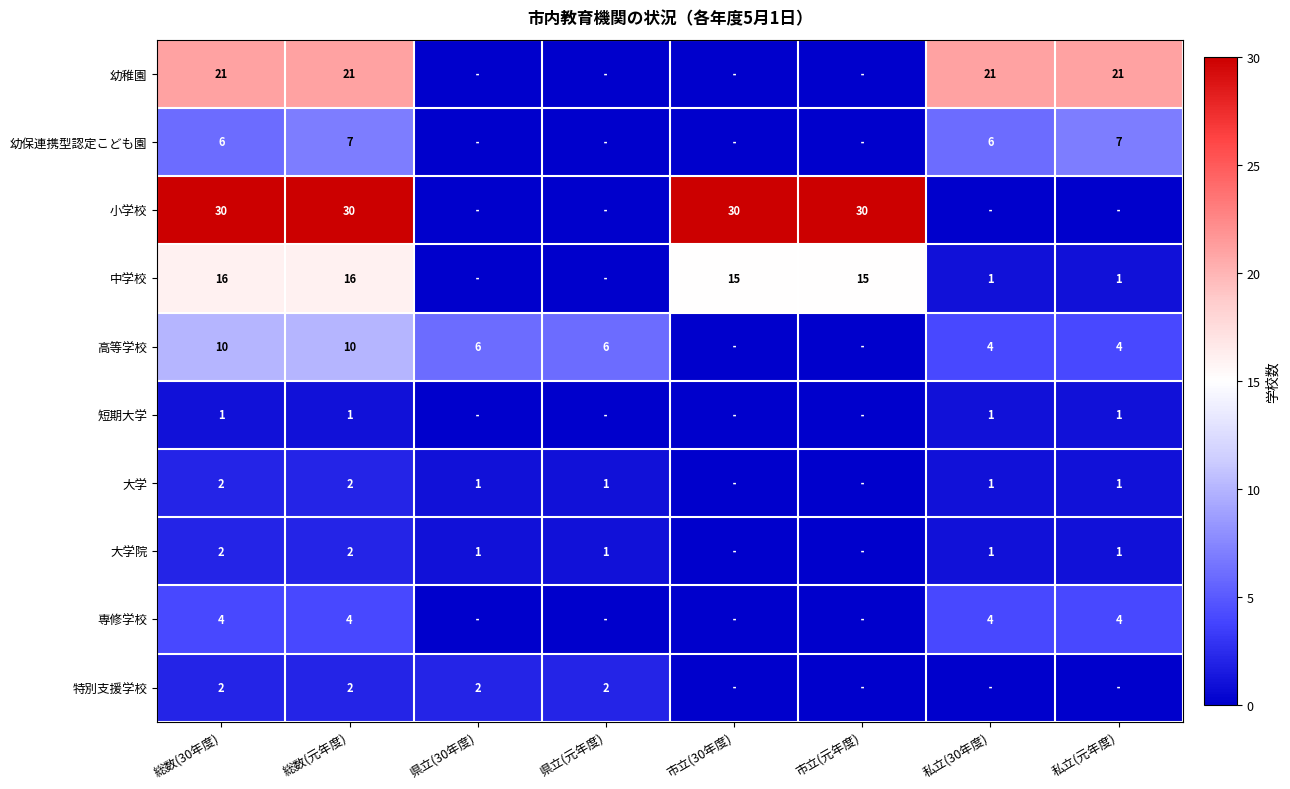

What is the total value across all series at 総数(30年度)?

94